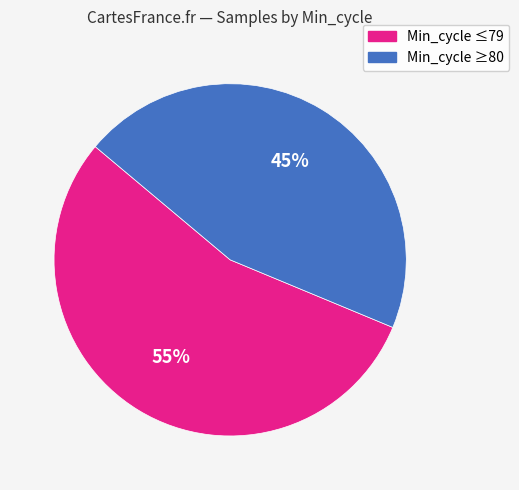

Does any single category account for the majority?

Yes